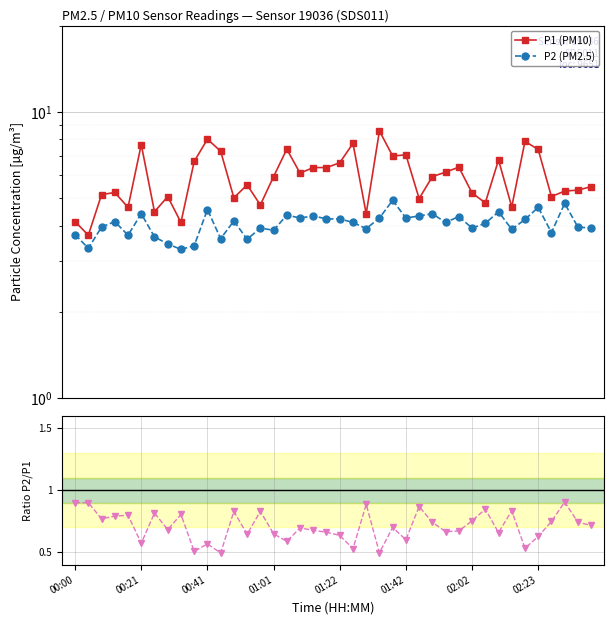

At which category is the sum across all series the highest?

23